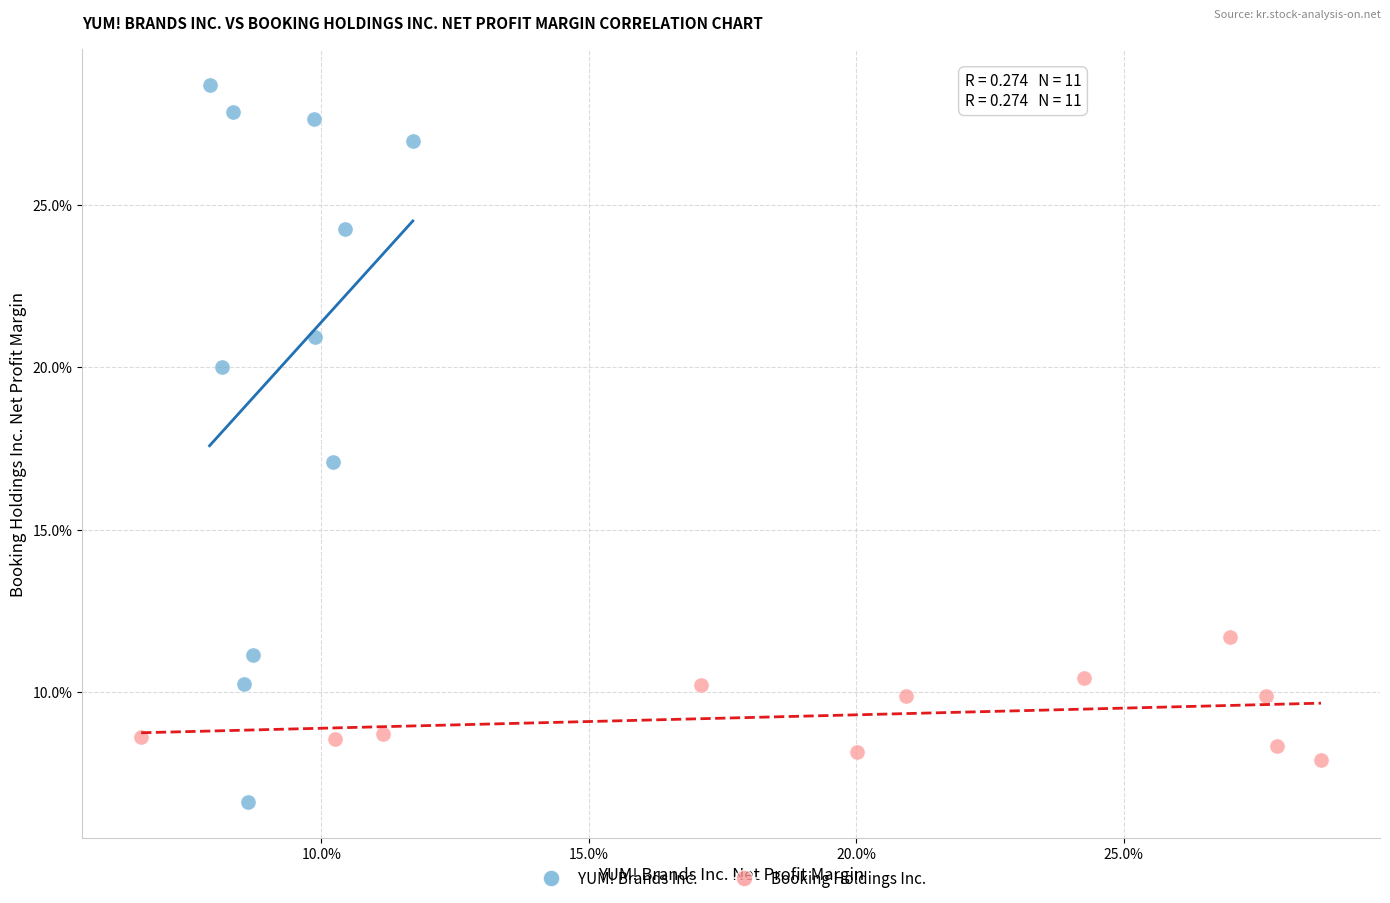

Which series contains the lowest Y value?

YUM! Brands Inc.